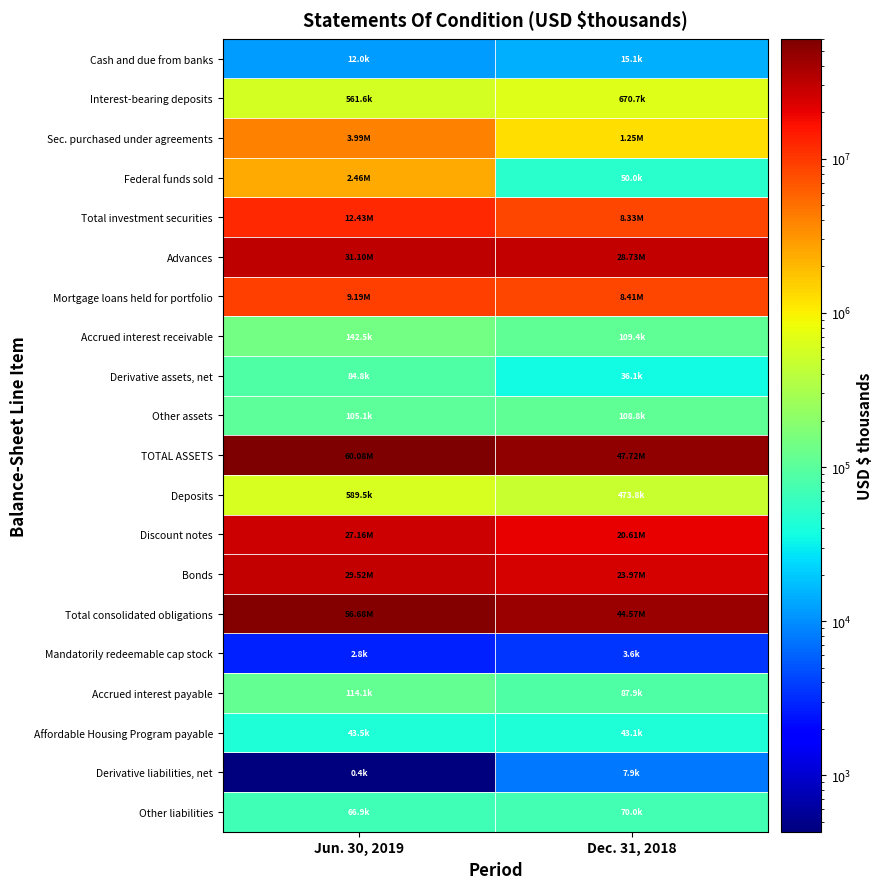

How many distinct data groups are displayed?

20